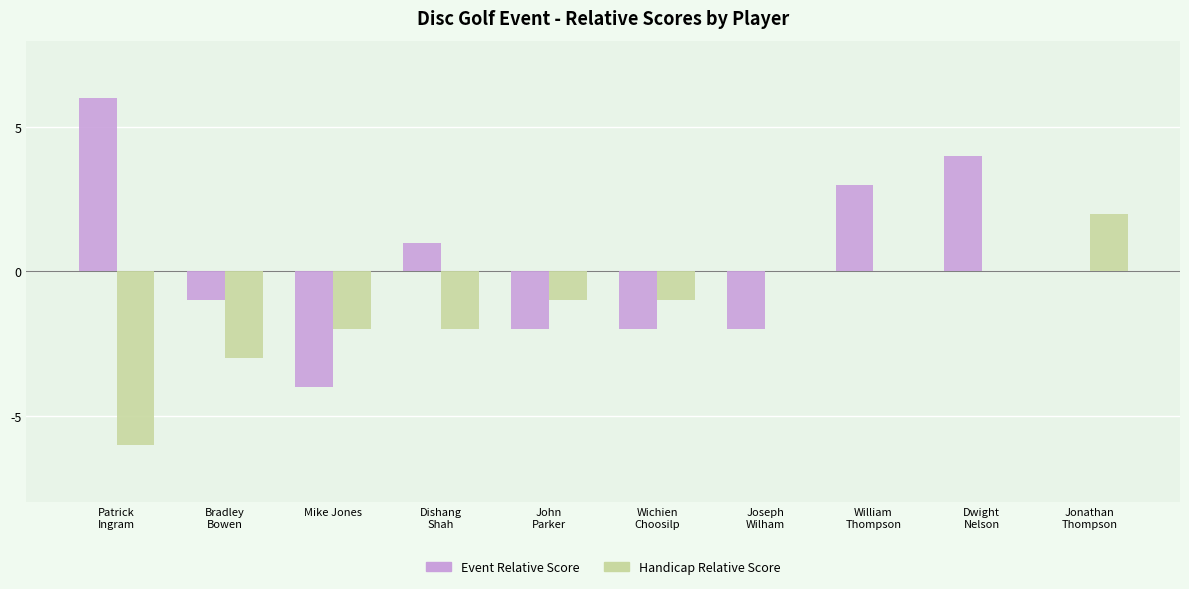

The Handicap Relative Score series shows -3 at Bradley
Bowen. True or false?

True